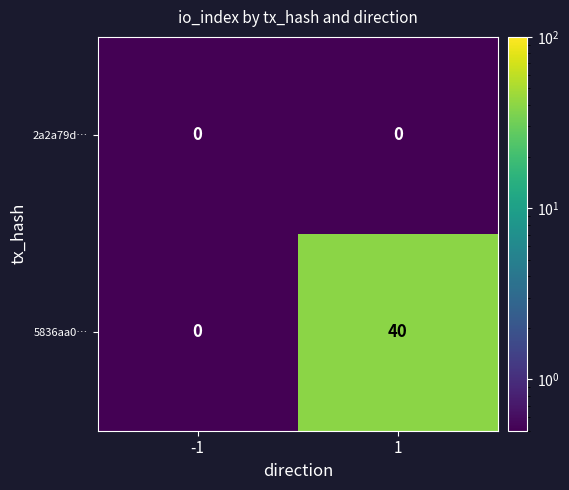

Which series has the widest spread of values?

5836aa0…